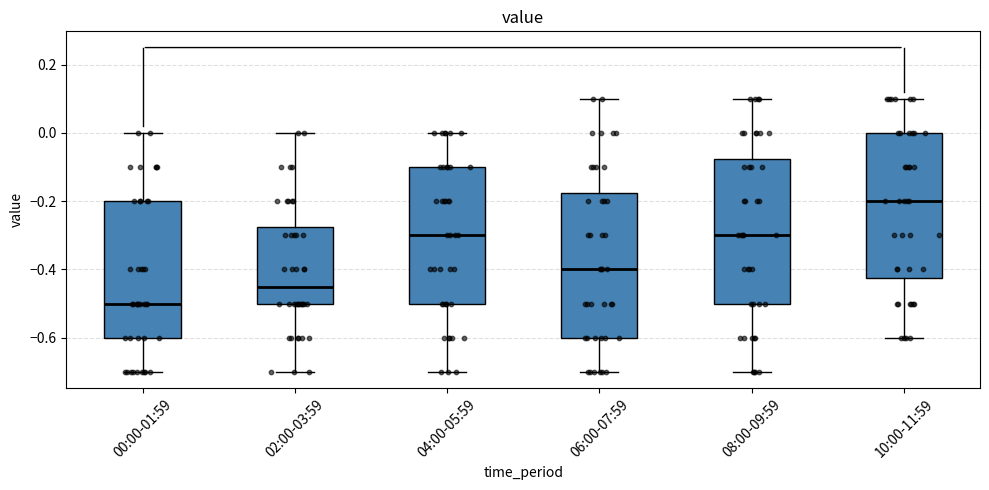

Reading left to right, read every box against the y-axis: the position of its median line, the range the box covers, and the ends of its whiskers. The values are not printed on the chart, so give them approximately, as read against the axis.

00:00-01:59: median -0.50, box -0.60 to -0.20, whiskers -0.70 to 0.00
02:00-03:59: median -0.44, box -0.50 to -0.28, whiskers -0.70 to 0.00
04:00-05:59: median -0.30, box -0.50 to -0.10, whiskers -0.70 to 0.00
06:00-07:59: median -0.40, box -0.60 to -0.18, whiskers -0.70 to 0.10
08:00-09:59: median -0.30, box -0.50 to -0.08, whiskers -0.70 to 0.10
10:00-11:59: median -0.20, box -0.42 to 0.00, whiskers -0.60 to 0.10